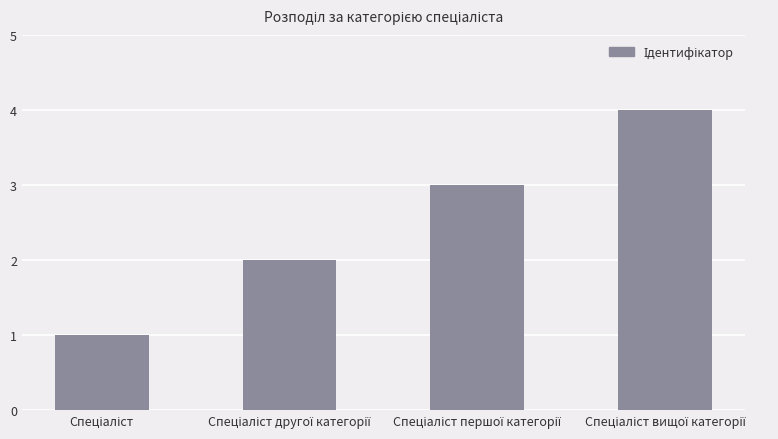

What is the sum of all values?

10